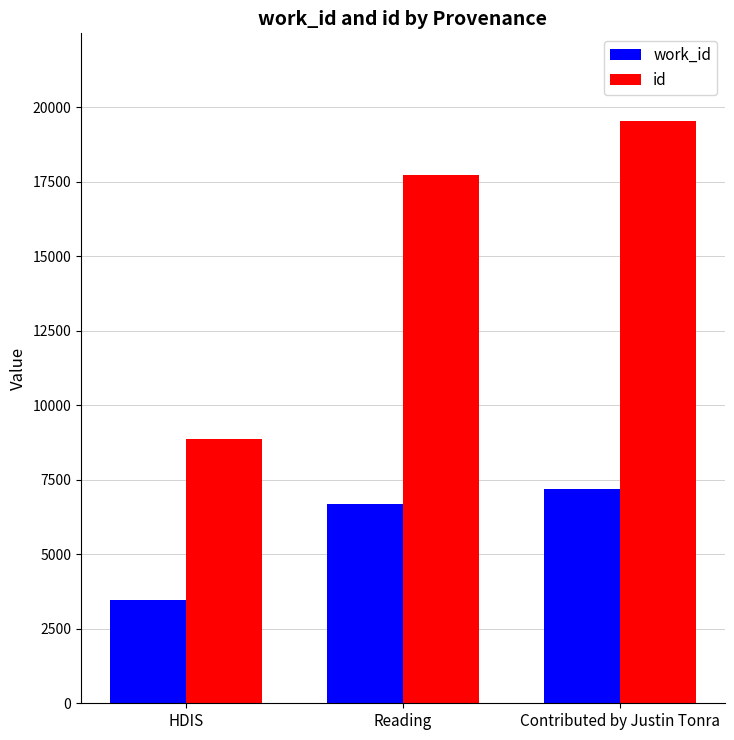

The id series shows 8860 at HDIS. True or false?

True